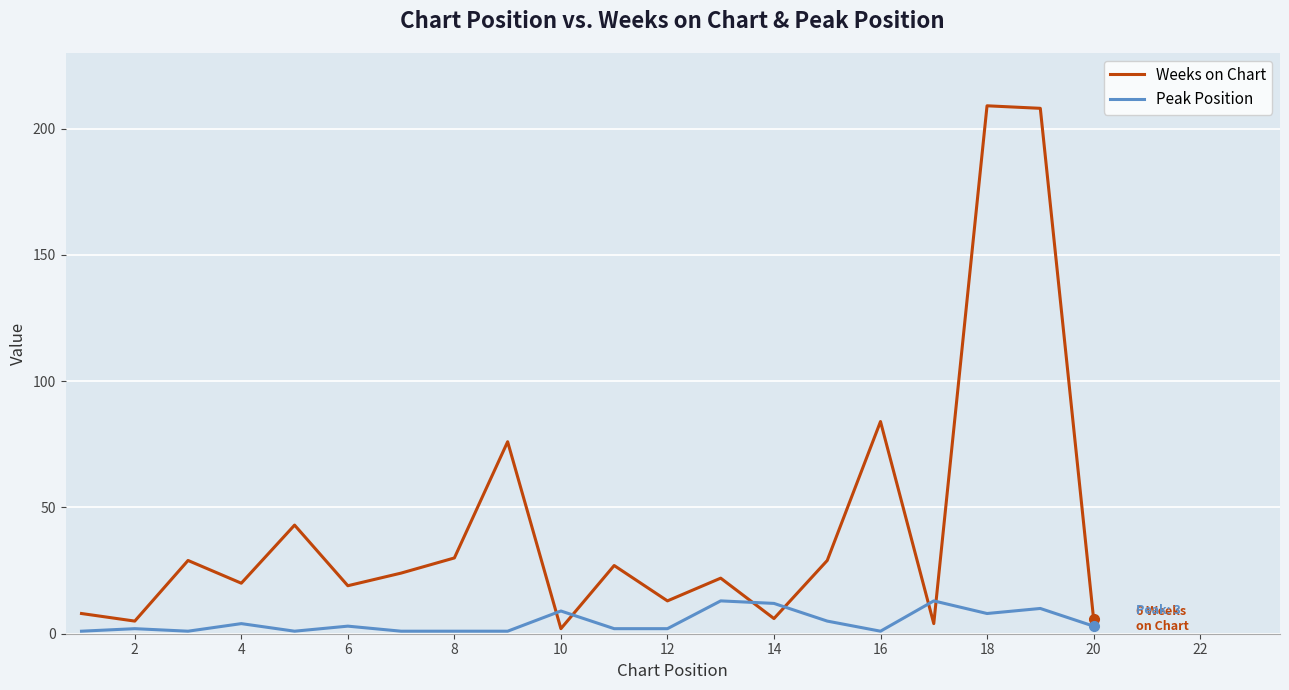

What is the difference between the maximum and minimum values in the Weeks on Chart series?

207